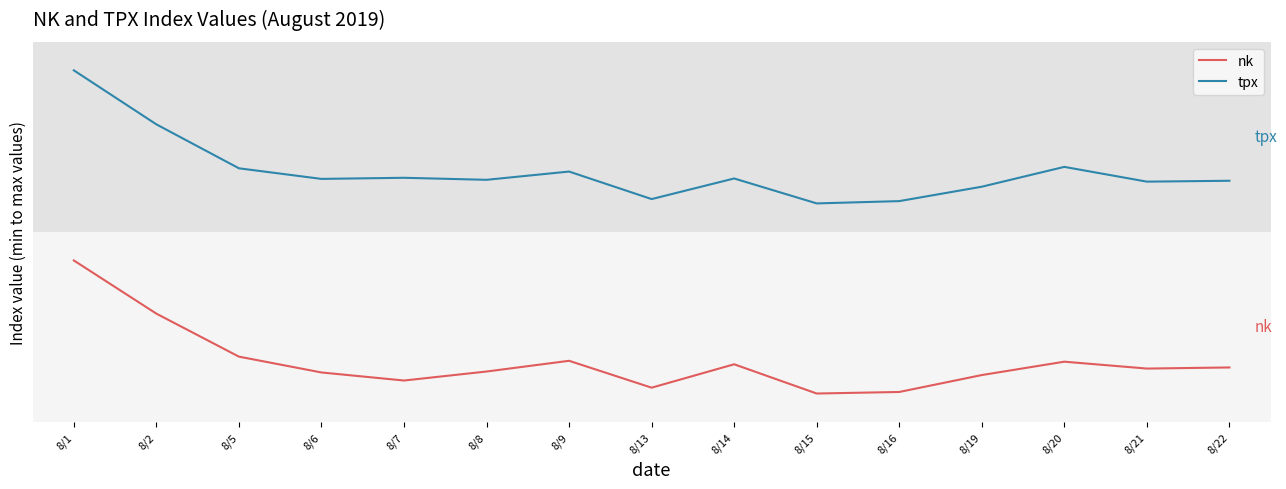

What is the difference between the maximum and second lowest values in the nk series?

0.3